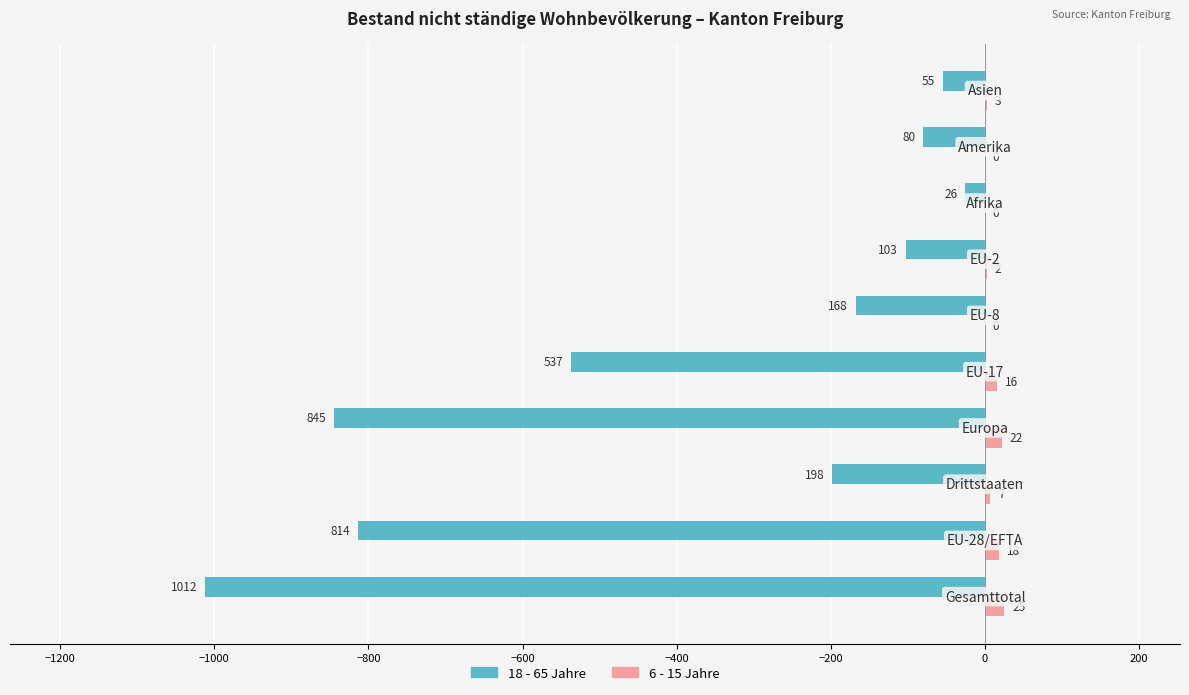

What is the greatest value displayed?

25